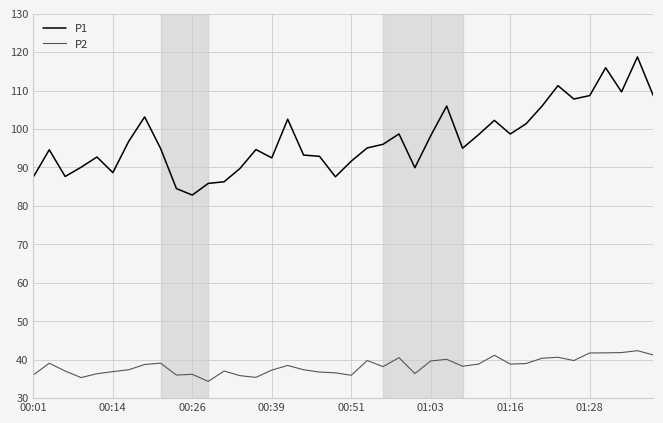

Rank the series by their maximum value, from highest to lowest.

P1, P2